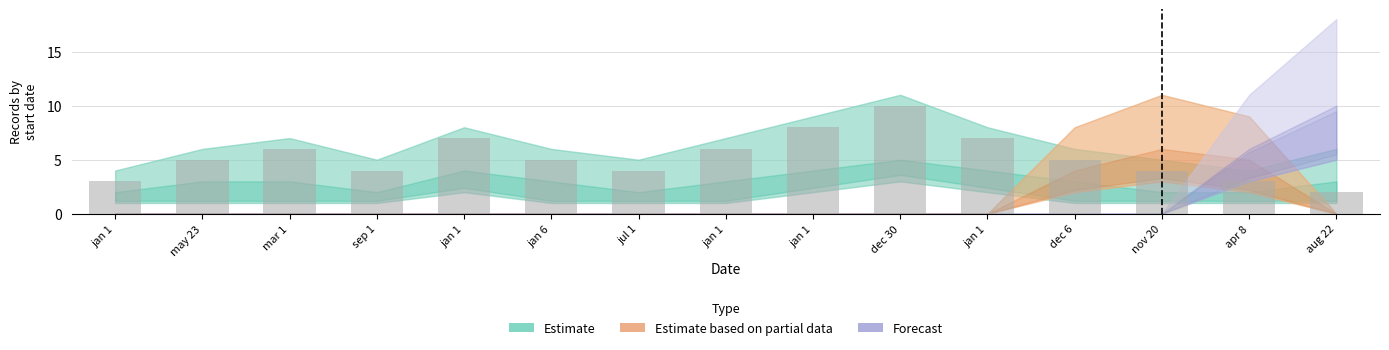

How many categories are shown in the chart?

15